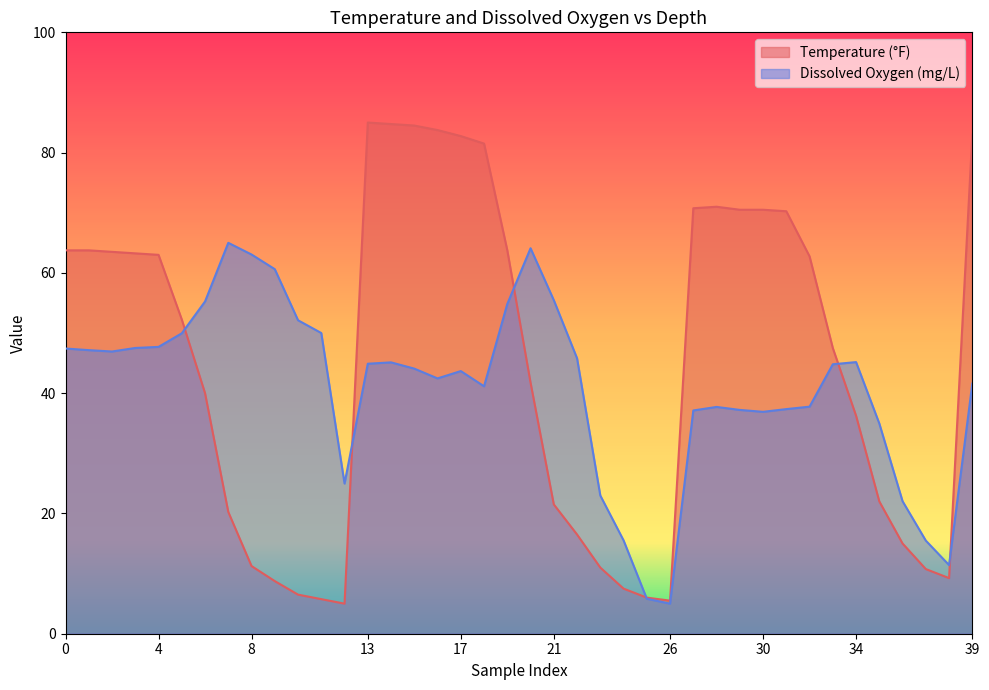

How many times do Temperature (°F) and Dissolved Oxygen (mg/L) cross each other?

6